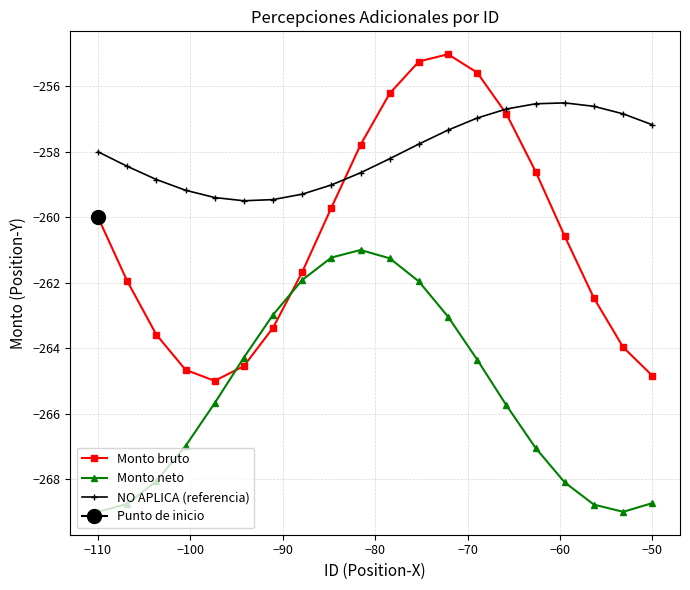

At how many categories does at least one series exceed -258?

11